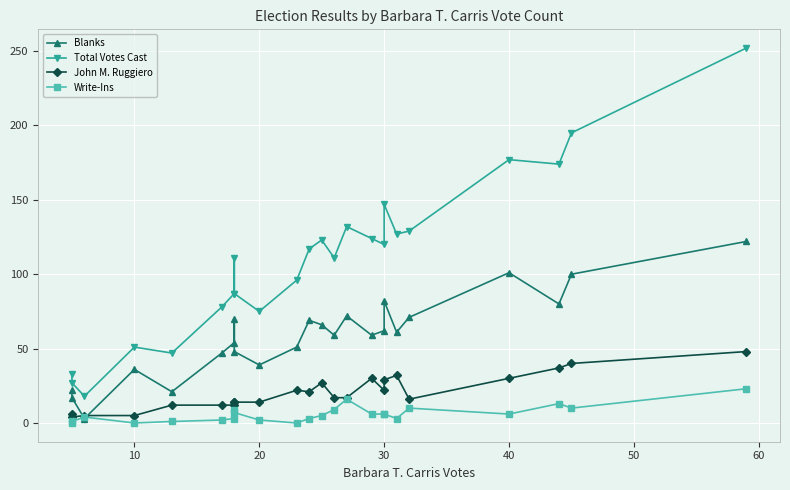

True or false: John M. Ruggiero has more than 0 interior local peaks.

True